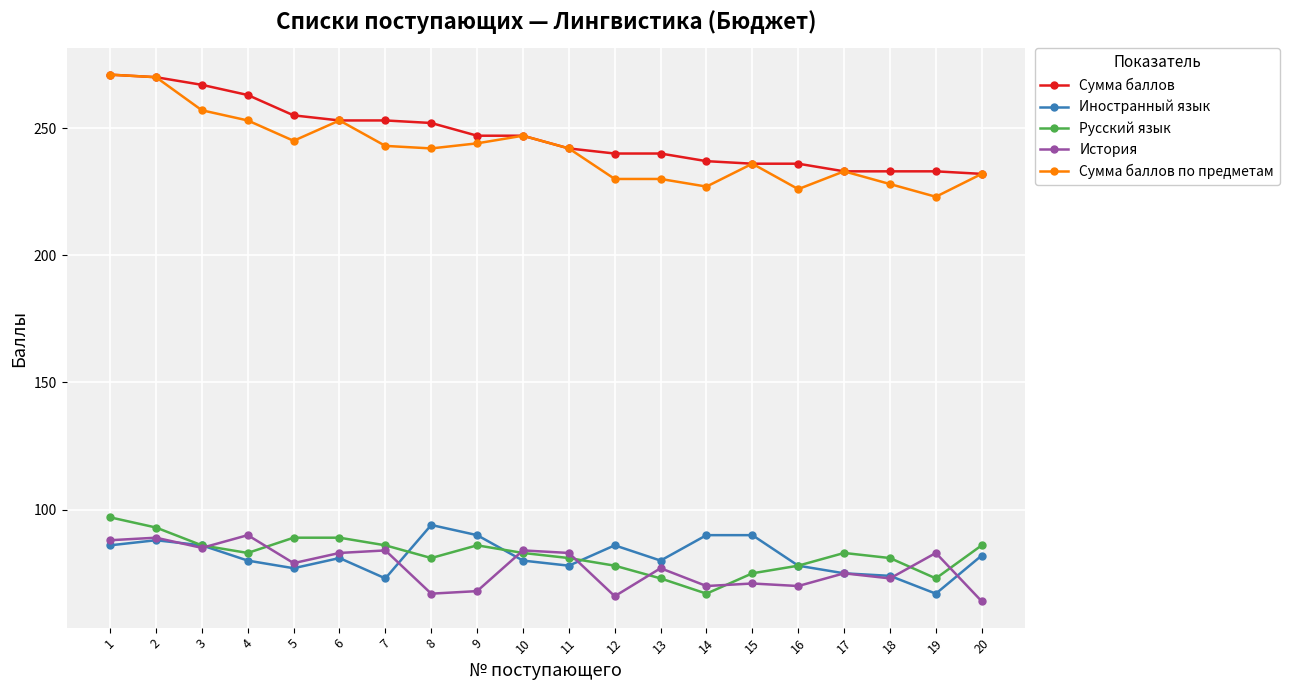

What is the total value across all series at 8?

736